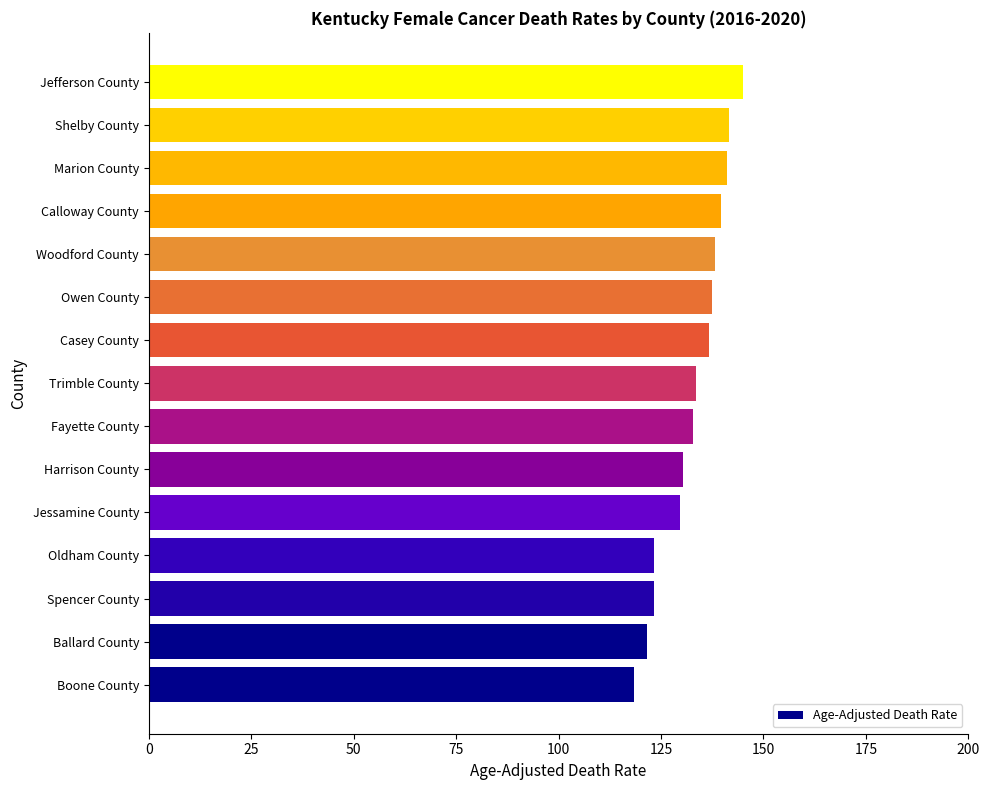

What is the ratio of the value at Jefferson County to the value at Fayette County?

1.1